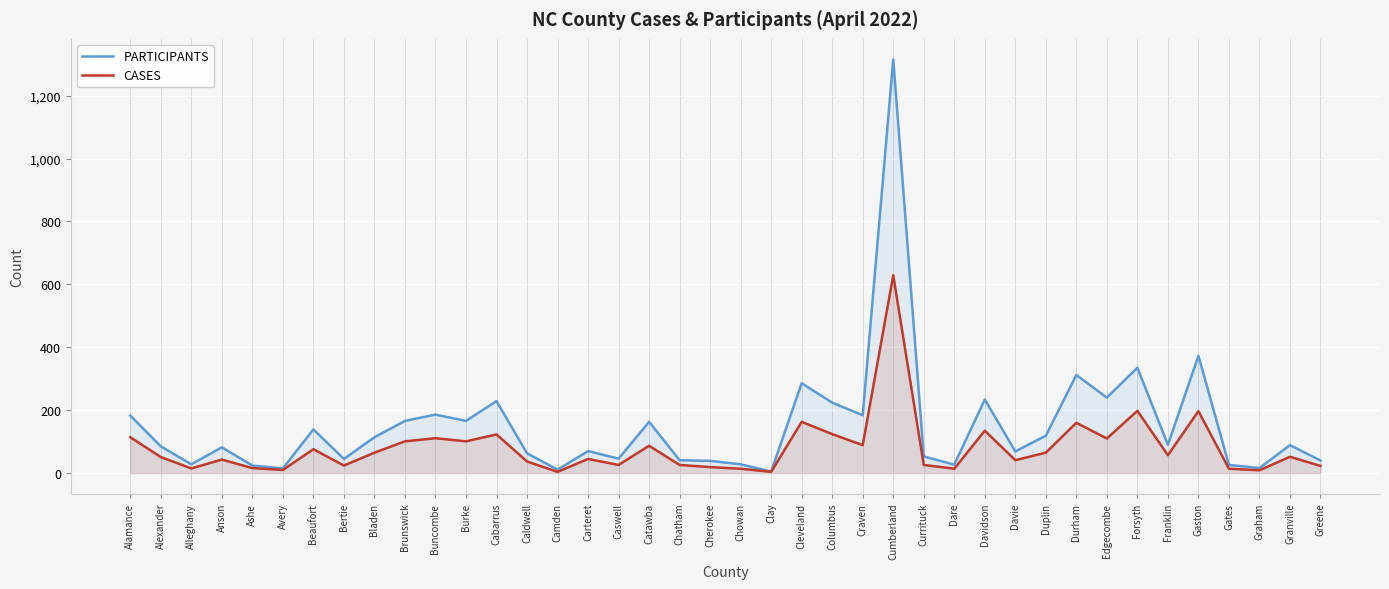

Which series changed the most between Alamance and Ashe?

PARTICIPANTS